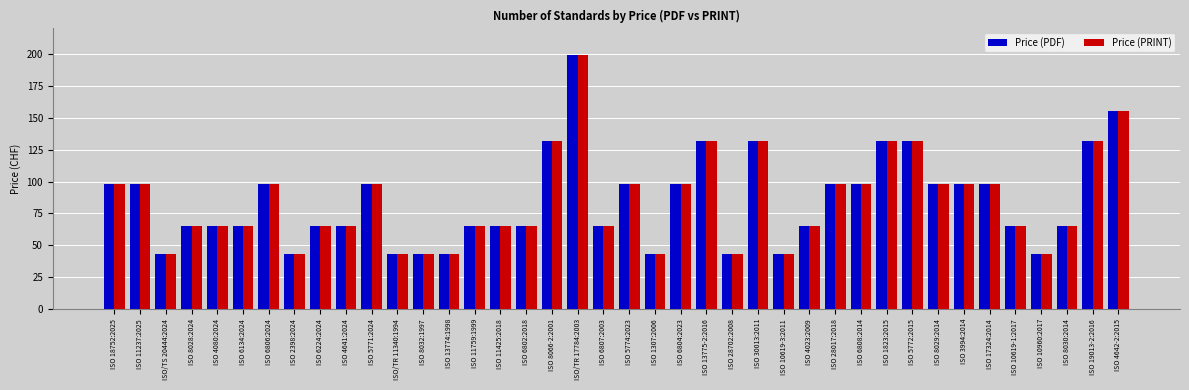

At which label does Price (PRINT) first exceed 65?

ISO 18752:2025